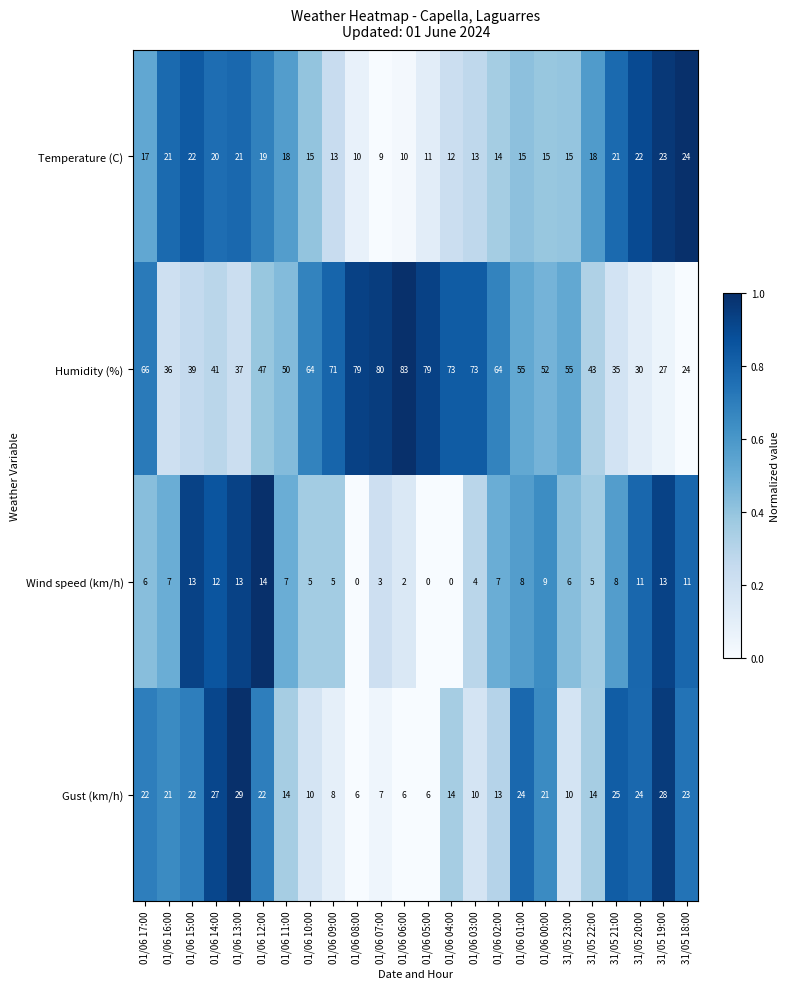

Which category has the highest value across all series?

01/06 06:00